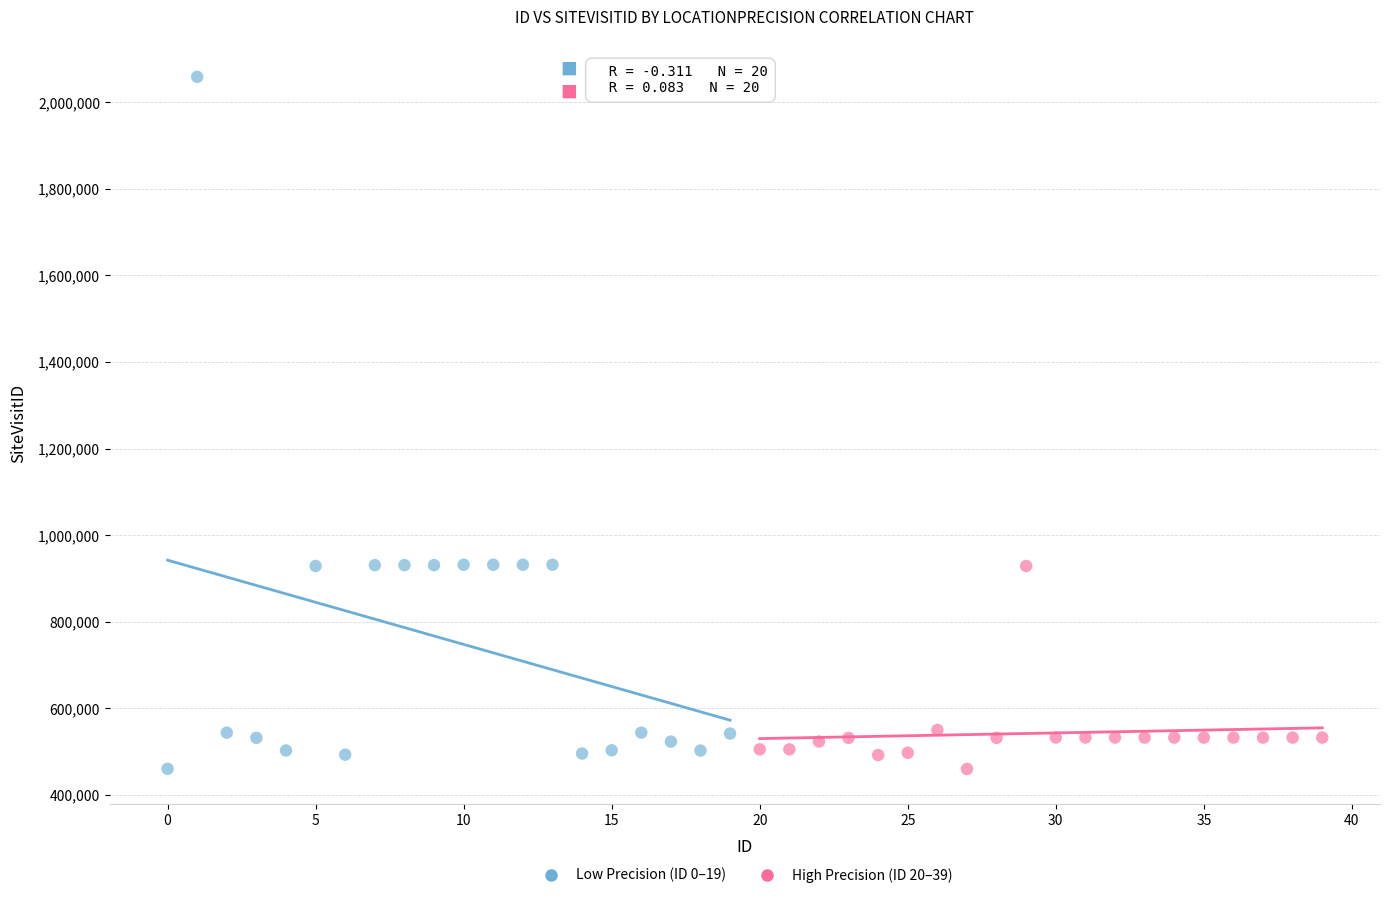

Which series has the widest spread of Y values?

Low Precision (ID 0–19)